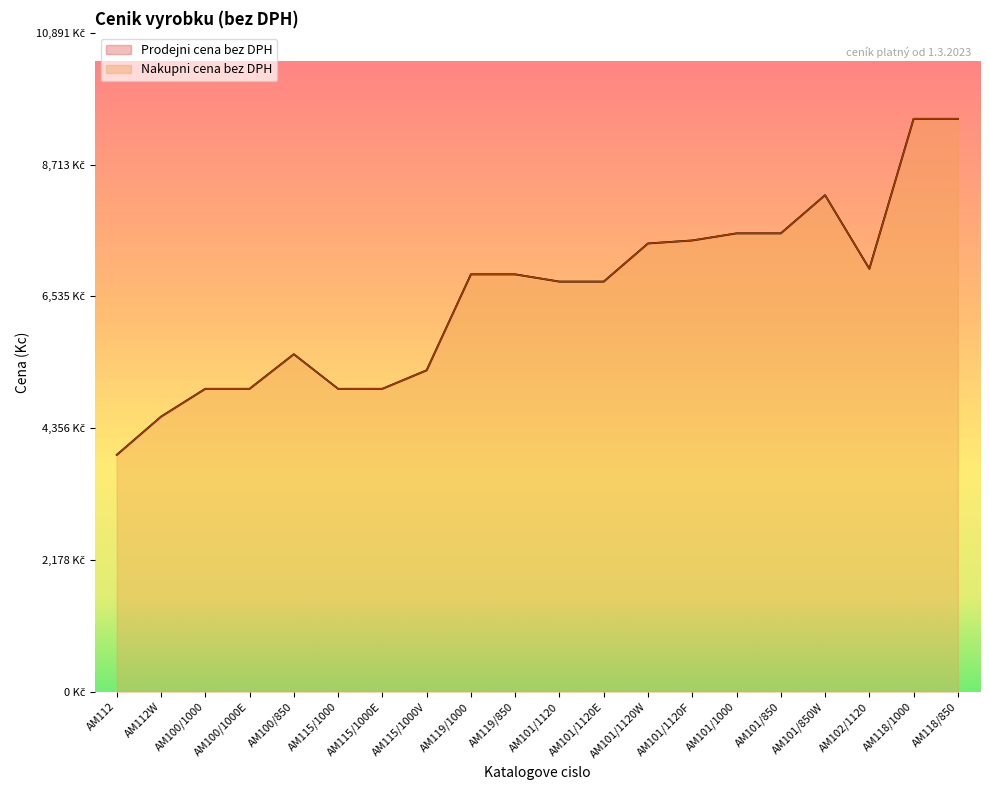

What is the greatest value displayed?

9471.1